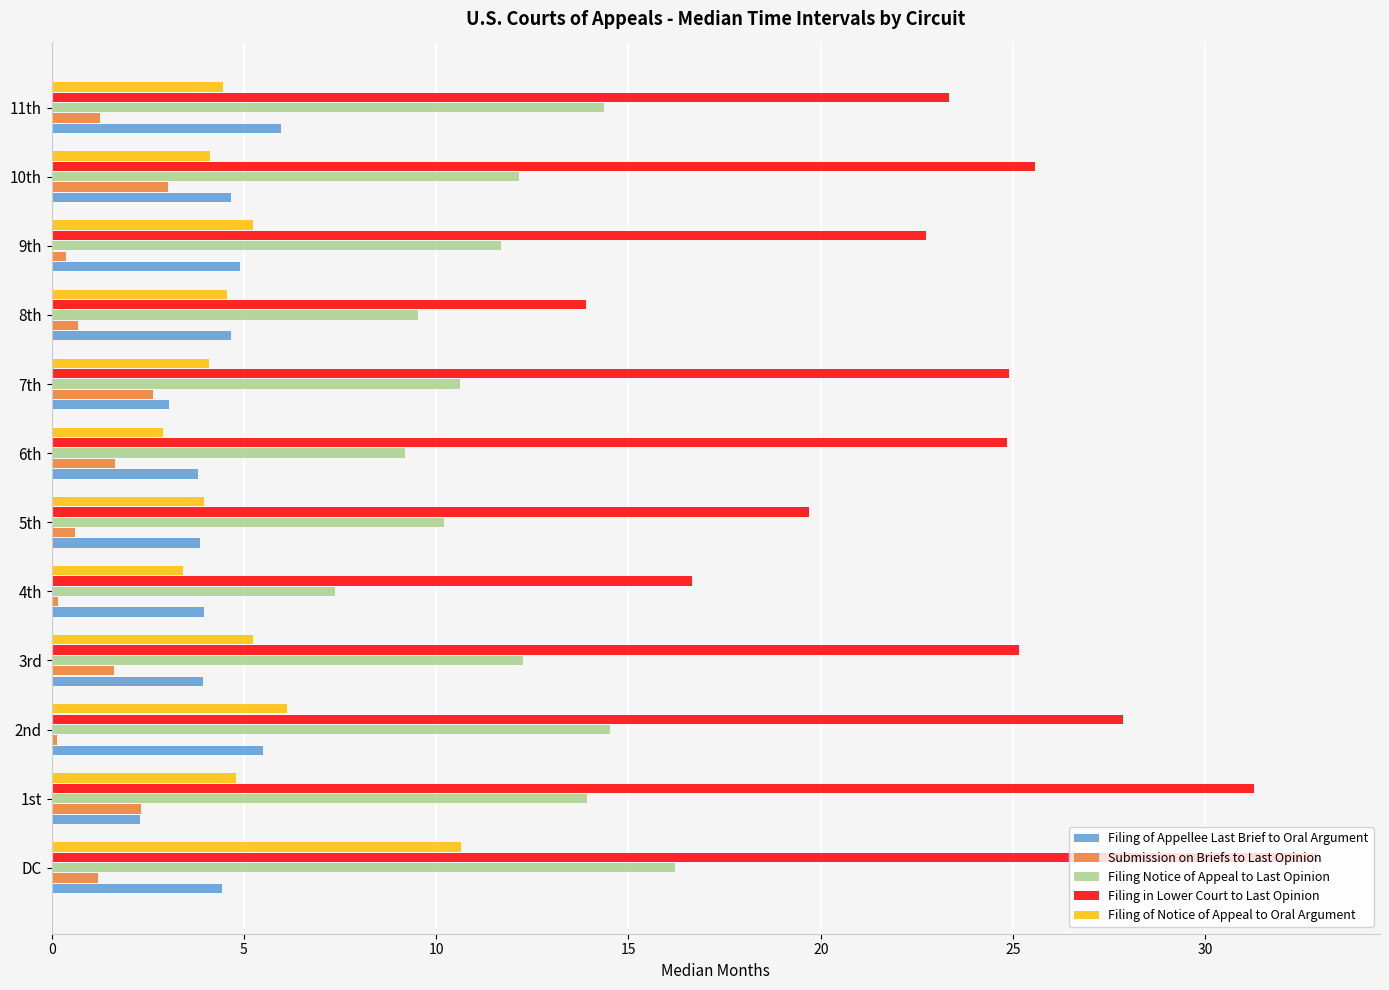

What is the sum of all Filing Notice of Appeal to Last Opinion values?

142.1